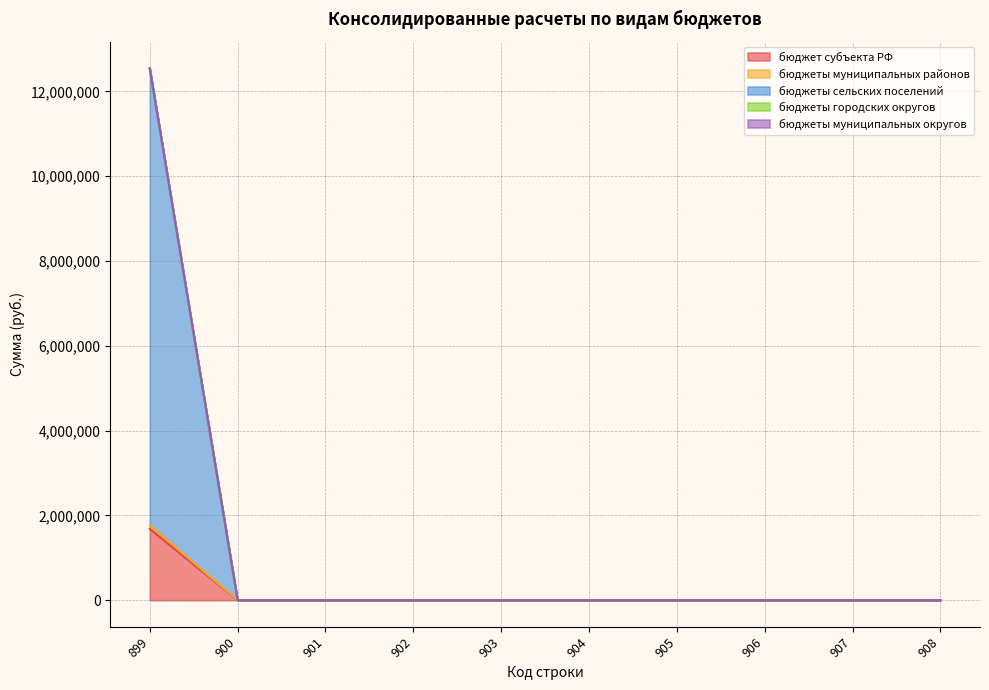

Which series has the largest range (max minus min)?

бюджеты сельских поселений